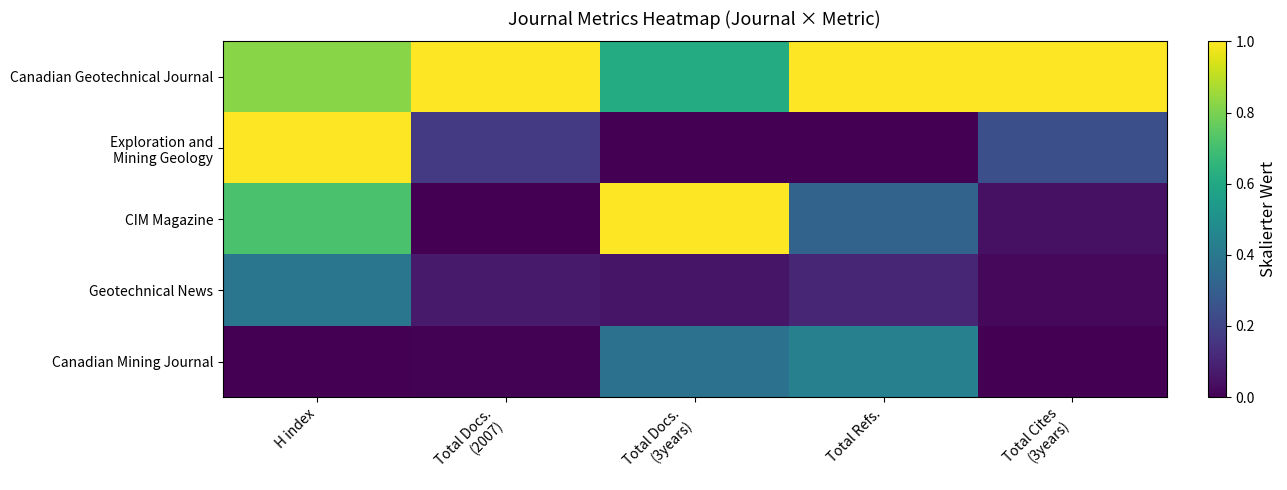

At Total Cites (3years), list the series in order from largest to smallest.

Canadian Geotechnical Journal, Exploration and Mining Geology, CIM Magazine, Geotechnical News, Canadian Mining Journal